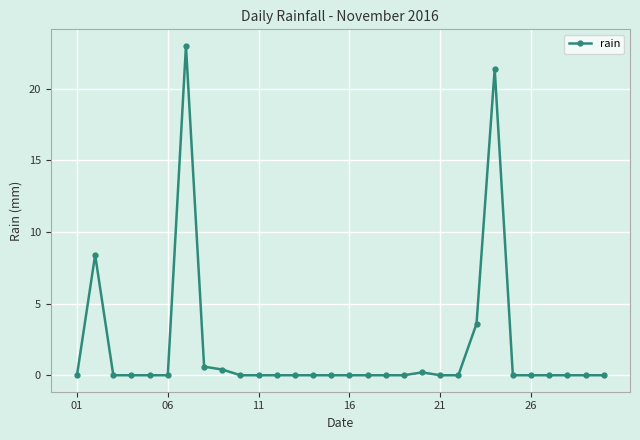

What is the difference between the second highest and second lowest values?

21.4